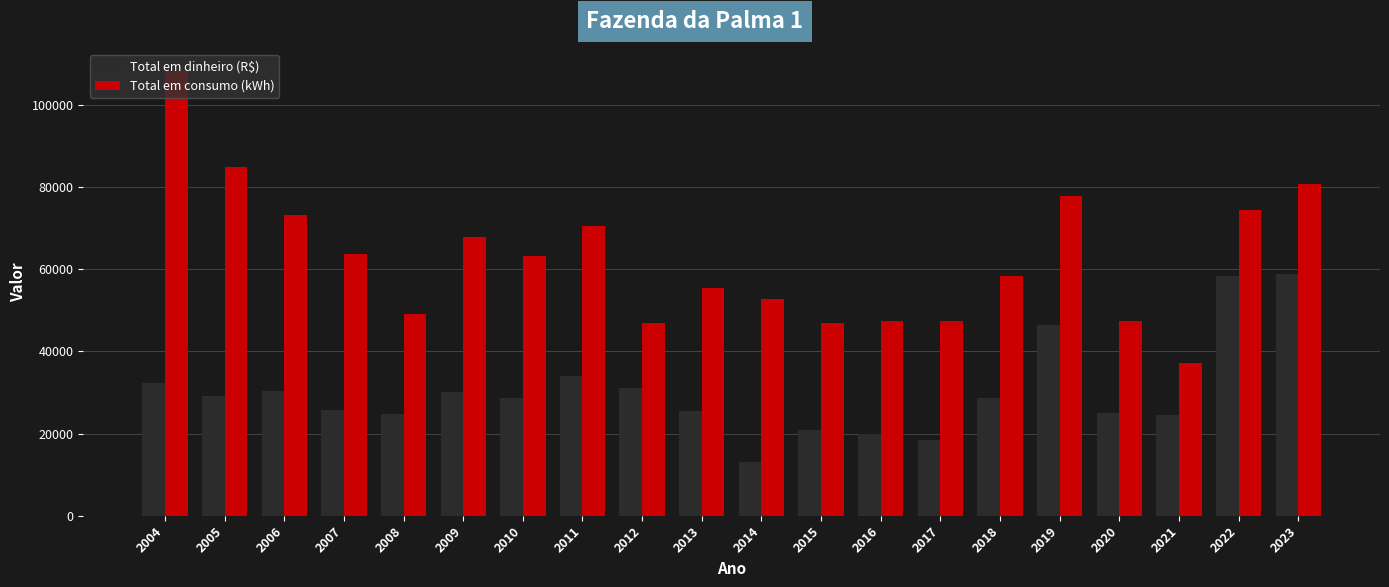

At which label does Total em dinheiro (R$) first exceed 28716?

2004